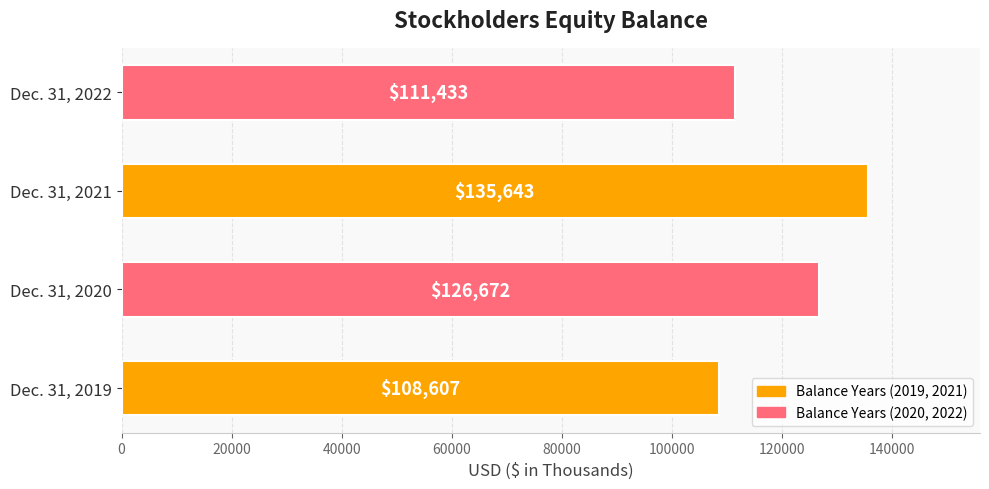

Rank the categories by value from highest to lowest.

Dec. 31, 2021, Dec. 31, 2020, Dec. 31, 2022, Dec. 31, 2019